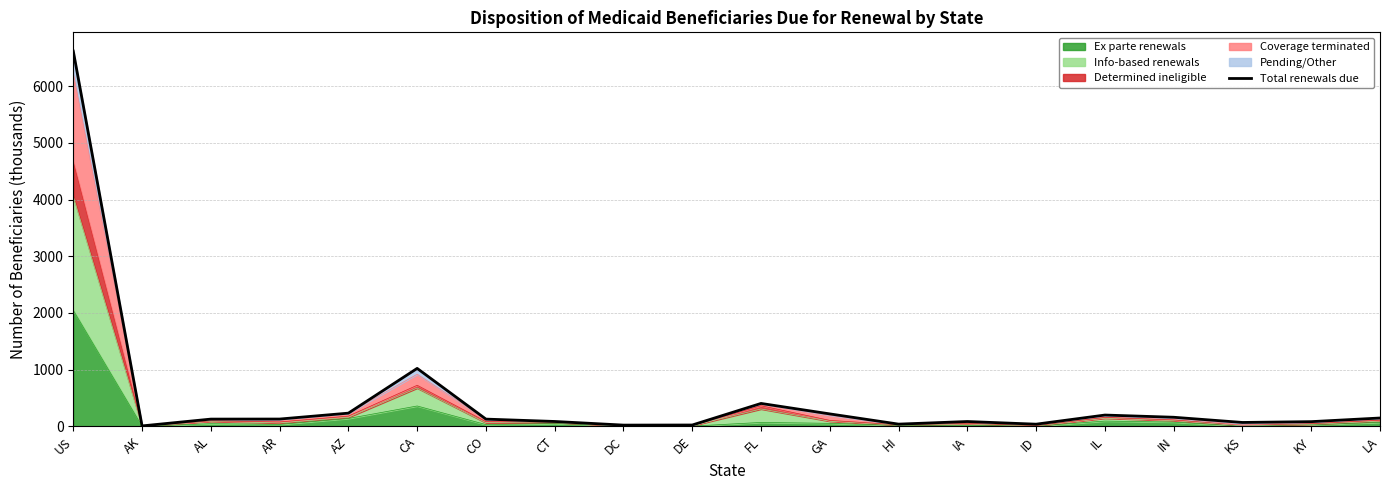

How many lines are shown in the chart?

1